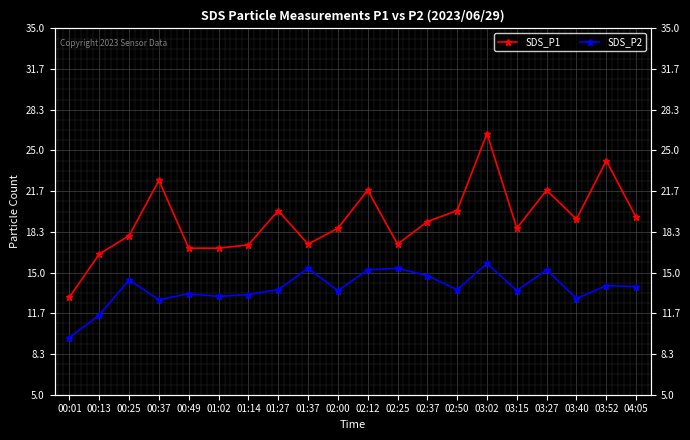

What is the difference between the SDS_P2 values at 03:40 and 03:52?

1.1